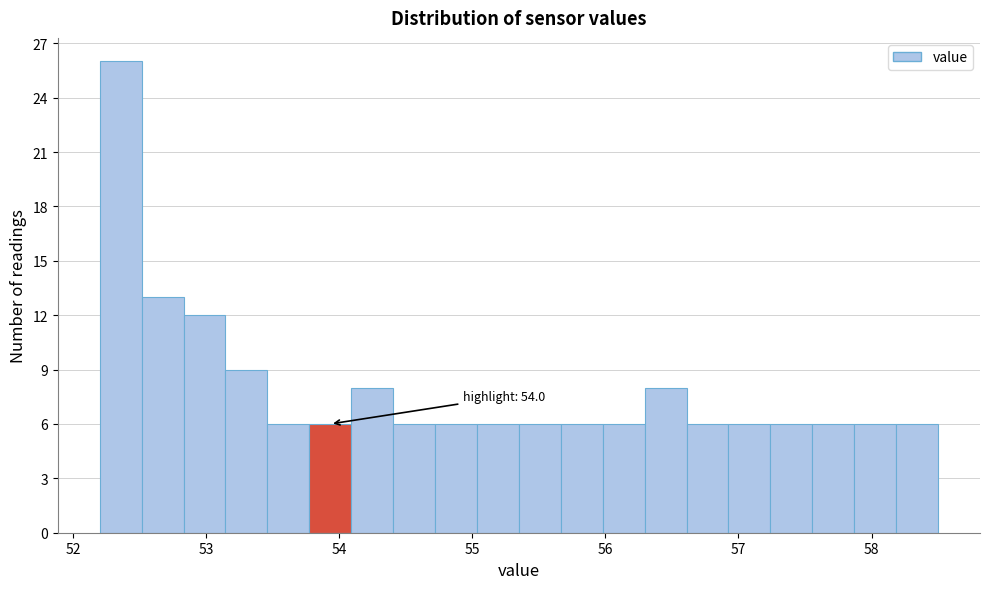

Around what value on the x-axis is the tallest bar? Give the approximate position of its centre, as read against the axis.

52.4